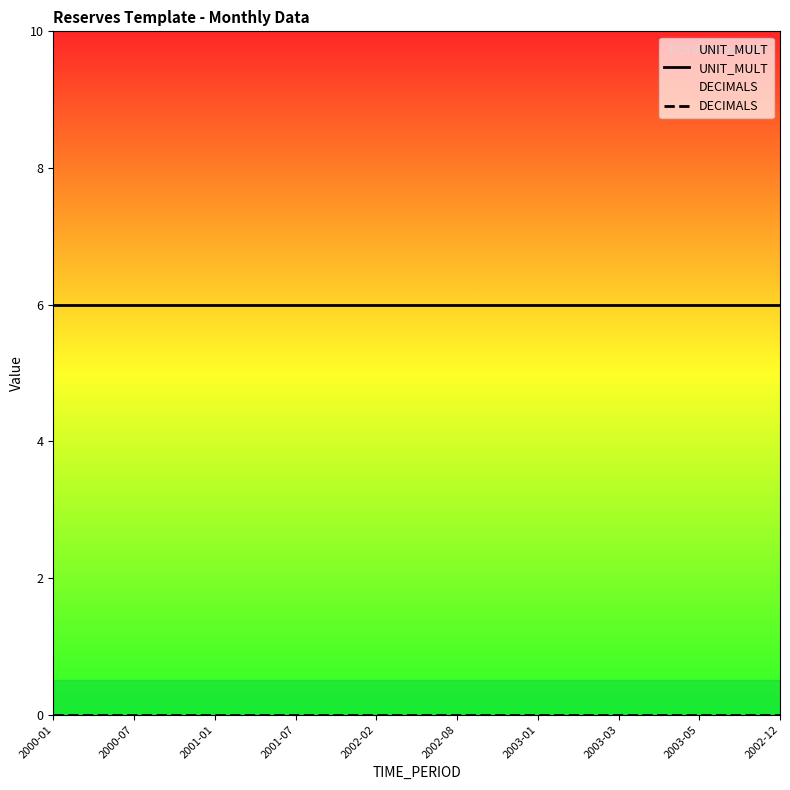

Reading right to left, list all the values displayed in this chart.

UNIT_MULT: 6	6	6	6	6	6	6	6	6	6	6	6	6	6	6	6	6	6	6
DECIMALS: 0	0	0	0	0	0	0	0	0	0	0	0	0	0	0	0	0	0	0